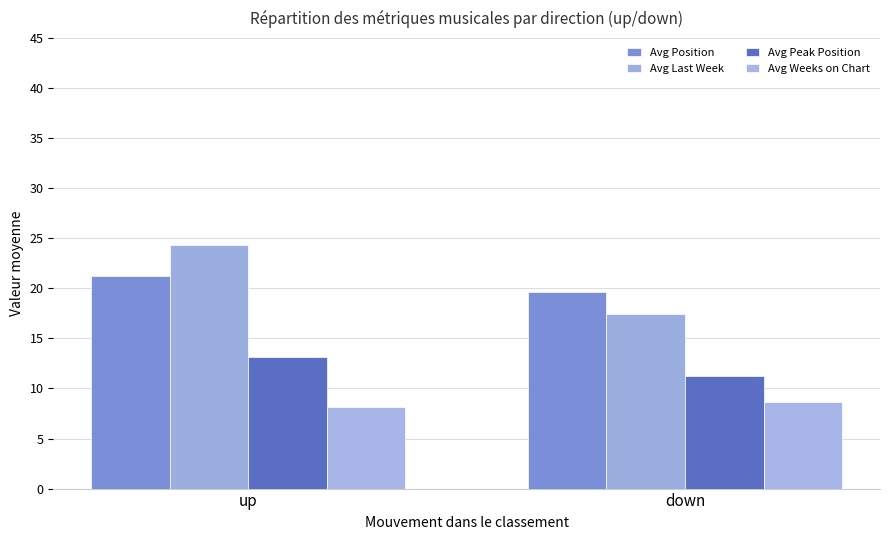

The value of Avg Weeks on Chart at up is 8.1. True or false?

True